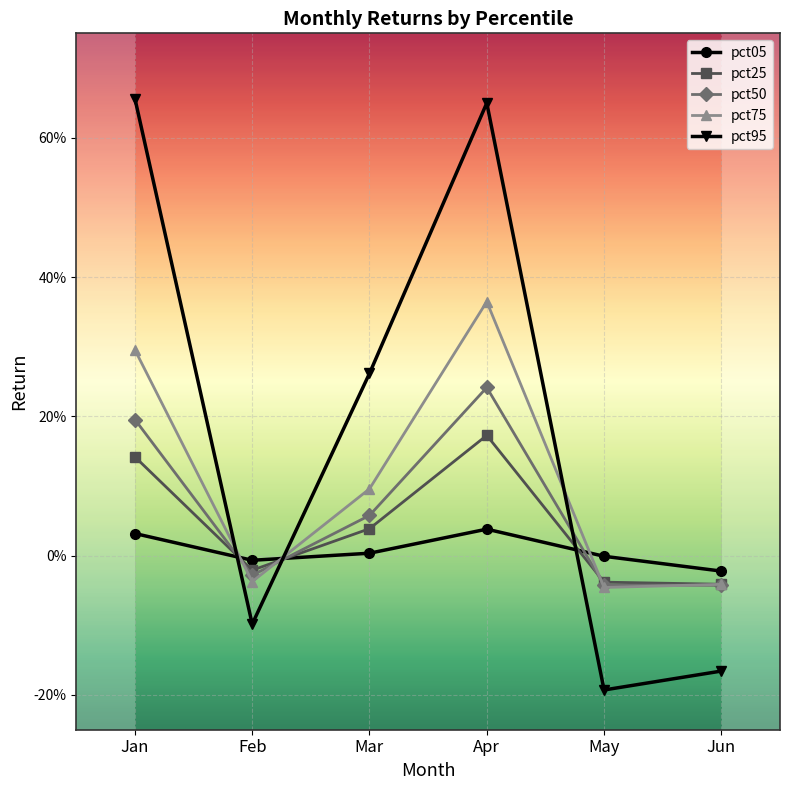

In pct75, how many points are lower than both neighbors (excluding endpoints)?

2